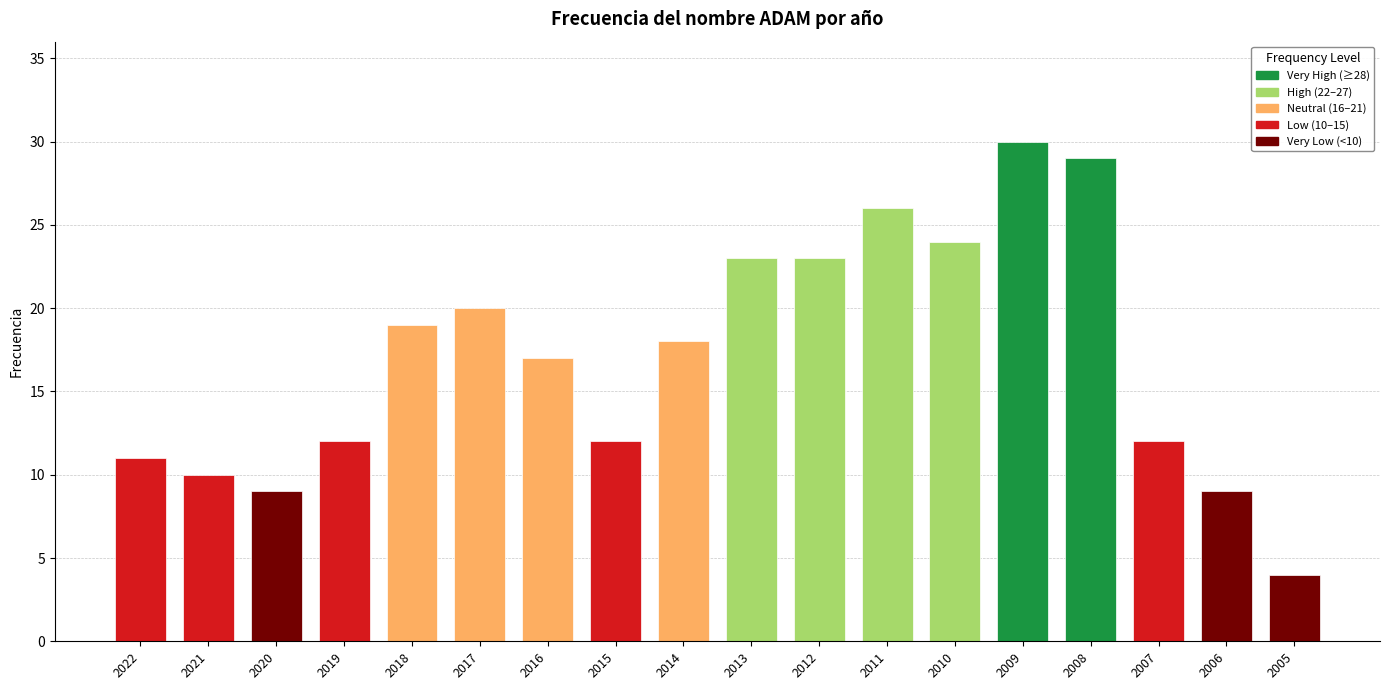

True or false: the data shows 9 at 2009.

False